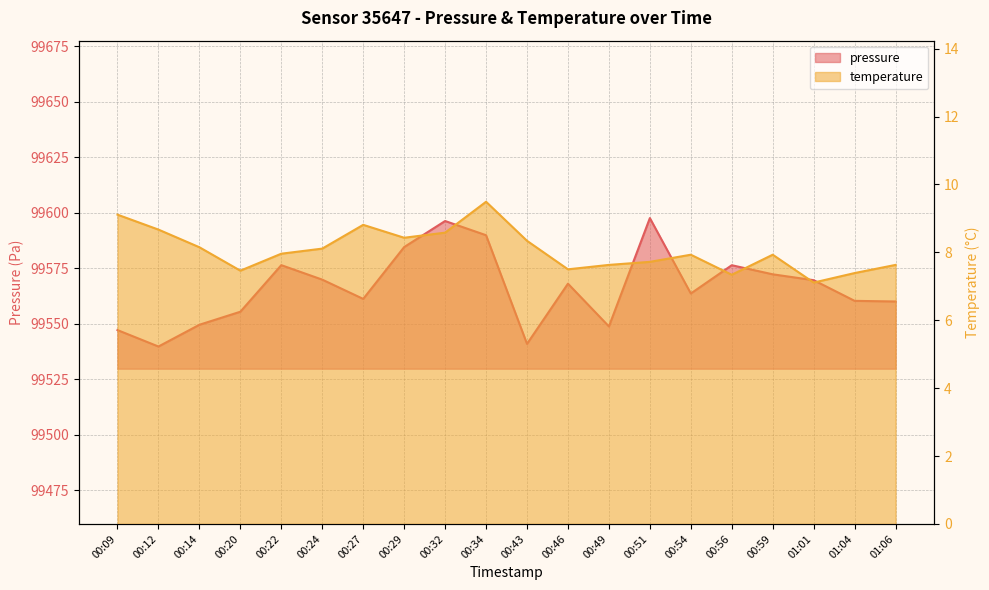

What is the sum of all temperature values?

161.3